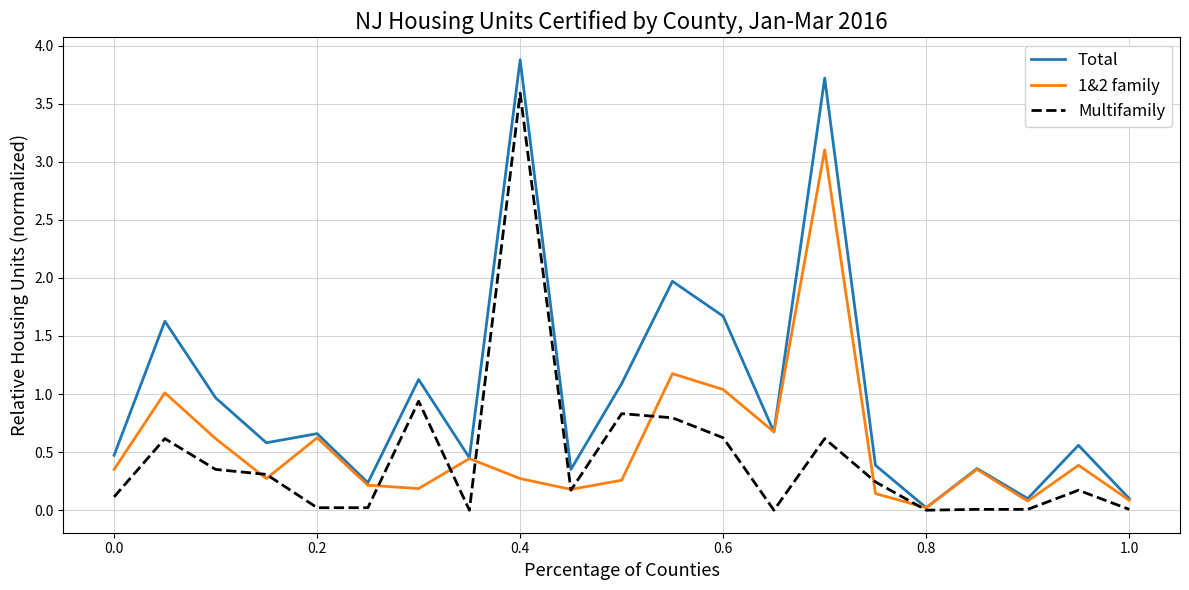

What is the difference between the maximum and minimum values in the Total series?

3.9